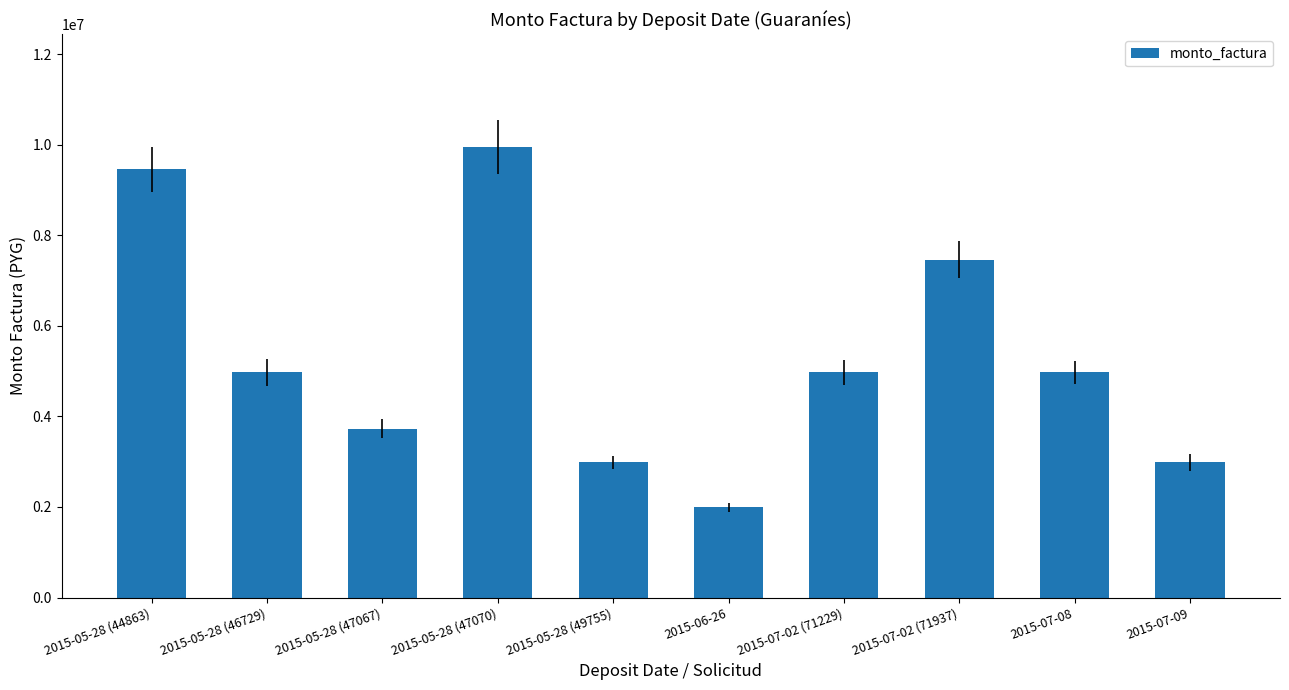

What is the sum of all values?

53481250